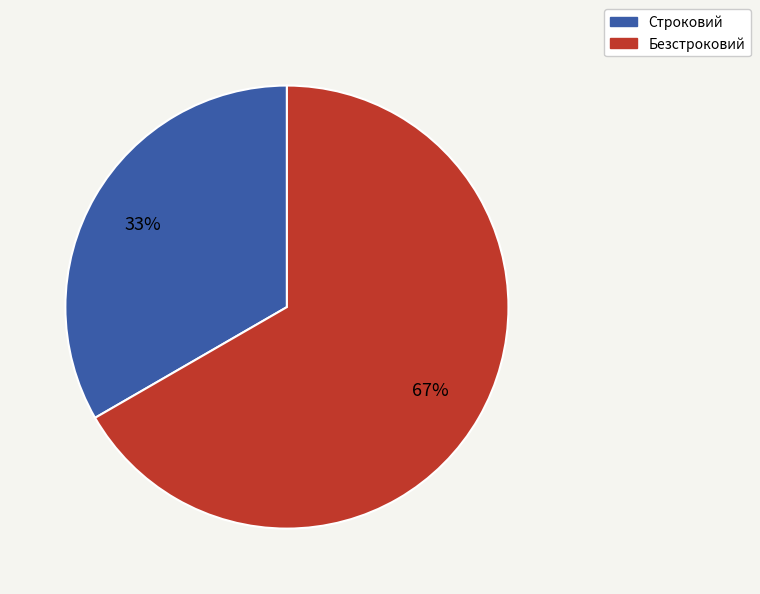

Is it true that Строковий is 23% of the pie?

False